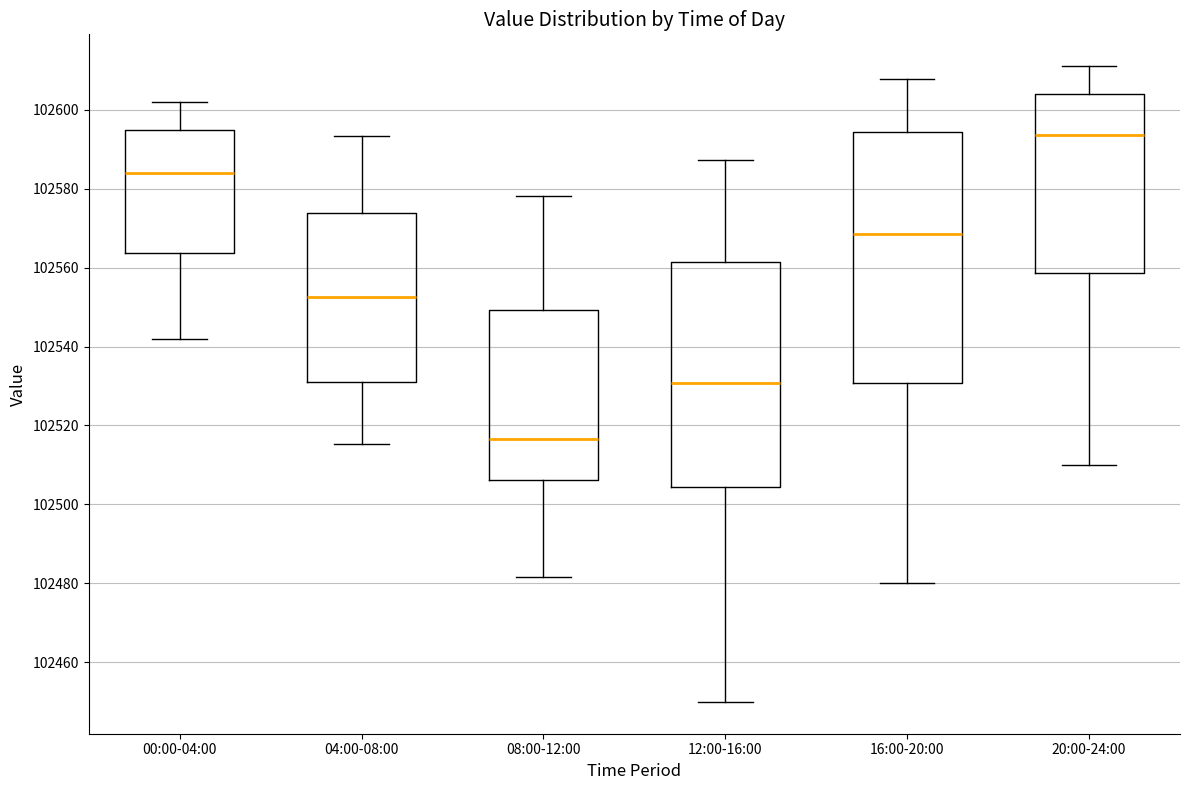

Reading left to right, read every box against the y-axis: the position of its median line, the range the box covers, and the ends of its whiskers. The values are not printed on the chart, so give them approximately, as read against the axis.

00:00-04:00: median 102584, box 102564 to 102594, whiskers 102542 to 102602
04:00-08:00: median 102552, box 102532 to 102574, whiskers 102516 to 102594
08:00-12:00: median 102516, box 102506 to 102550, whiskers 102482 to 102578
12:00-16:00: median 102530, box 102504 to 102562, whiskers 102450 to 102588
16:00-20:00: median 102568, box 102530 to 102594, whiskers 102480 to 102608
20:00-24:00: median 102594, box 102558 to 102604, whiskers 102510 to 102612